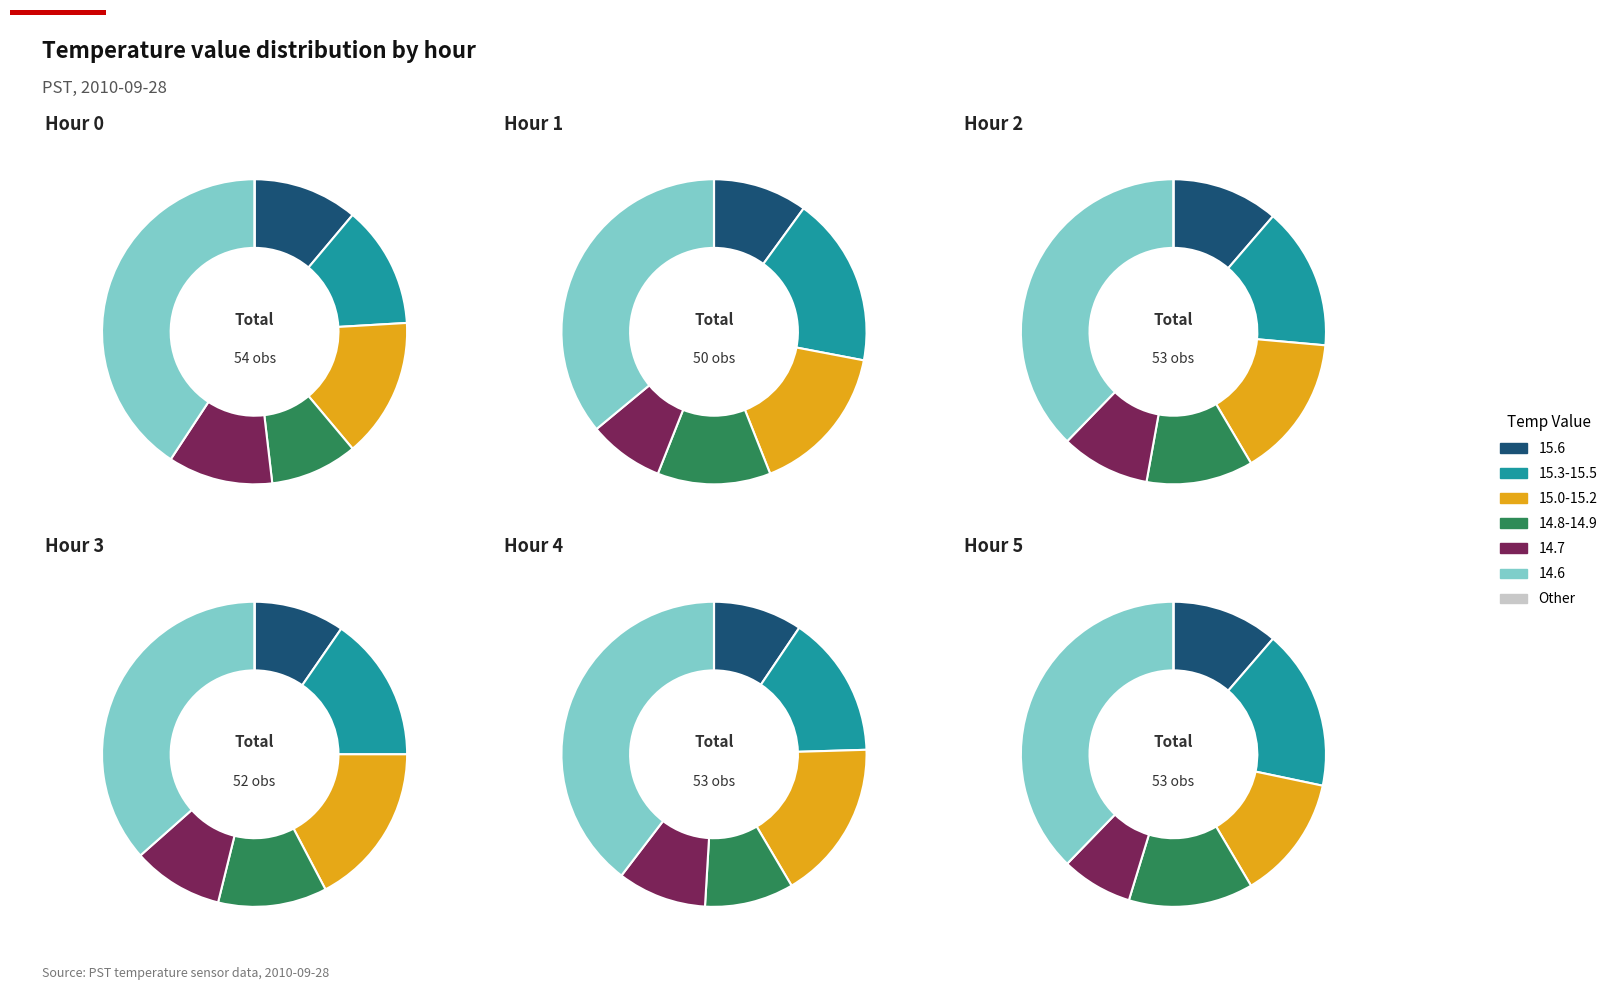

Rank the series by their maximum value, from highest to lowest.

Hour 0, Hour 4, Hour 2, Hour 5, Hour 3, Hour 1